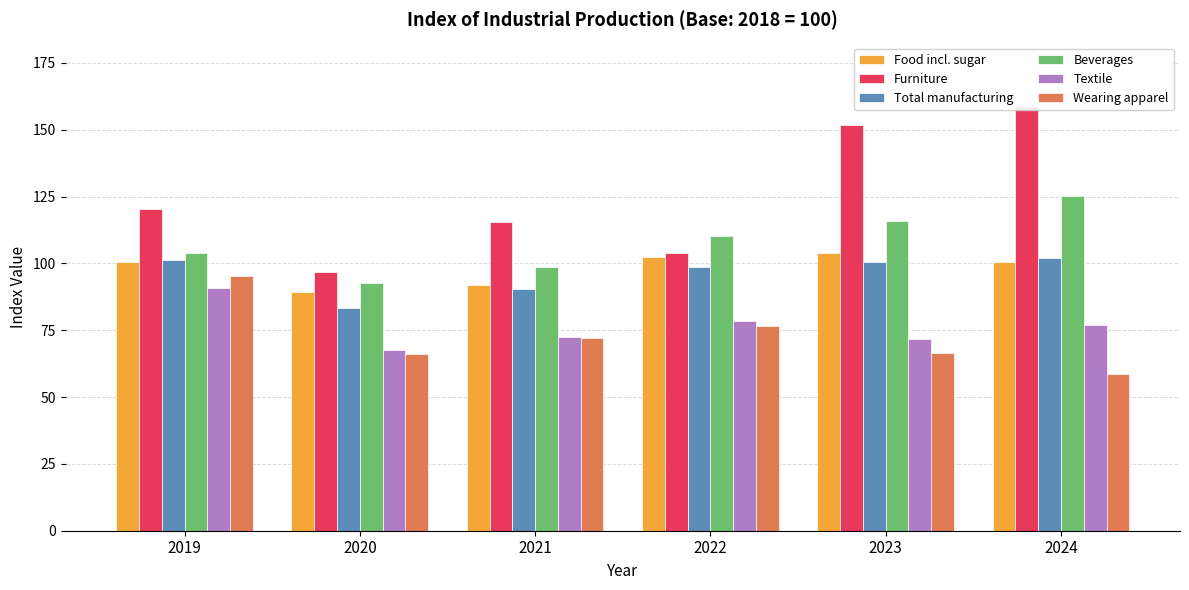

Rank the series by their maximum value, from lowest to highest.

Textile, Wearing apparel, Total manufacturing, Food incl. sugar, Beverages, Furniture